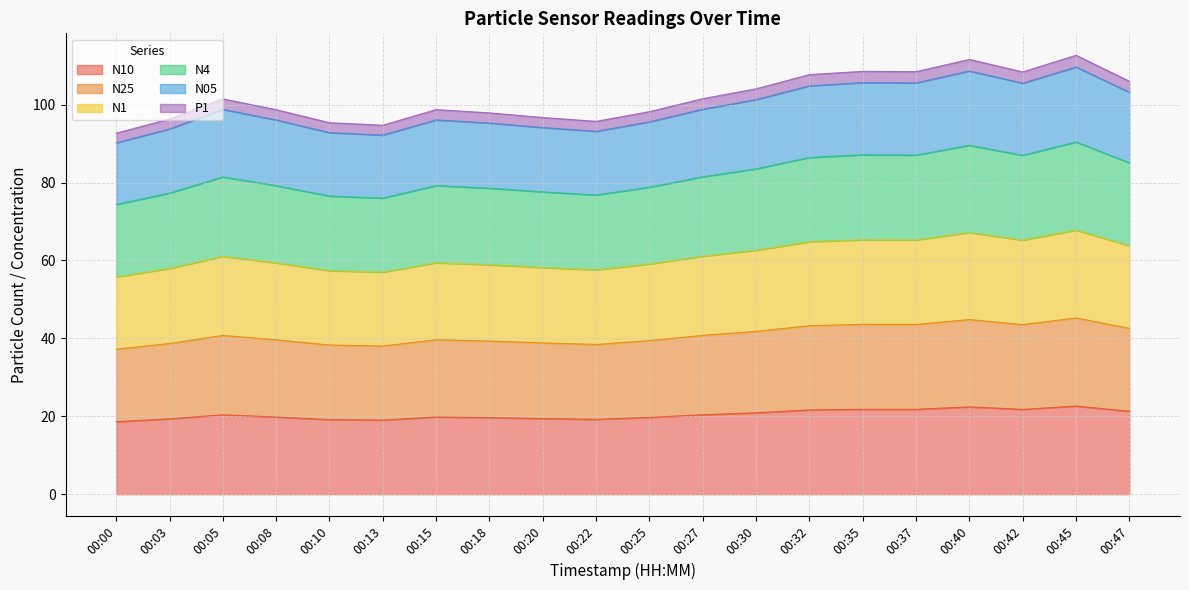

What is the sum of all N10 values?

408.8